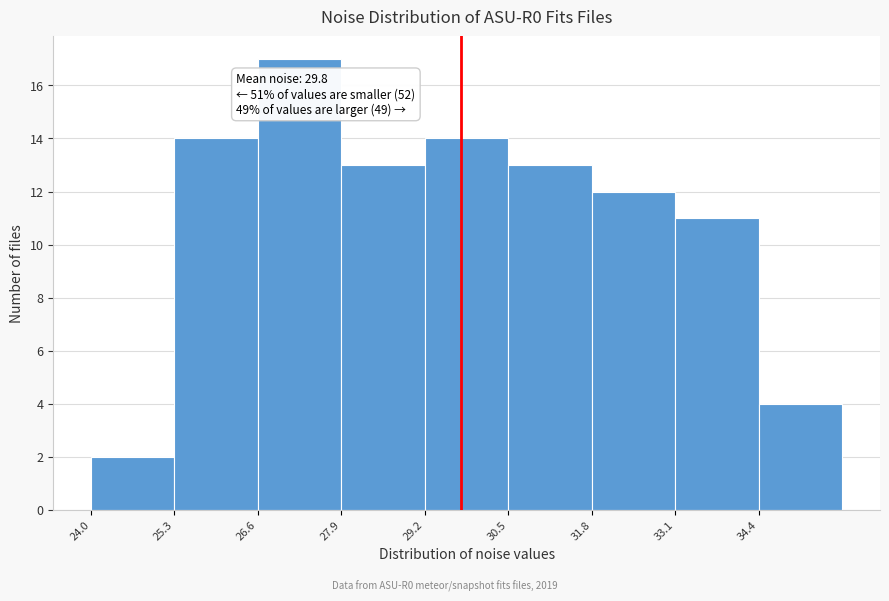

Which range on the x-axis has the tallest bar?

26.6 to 27.9